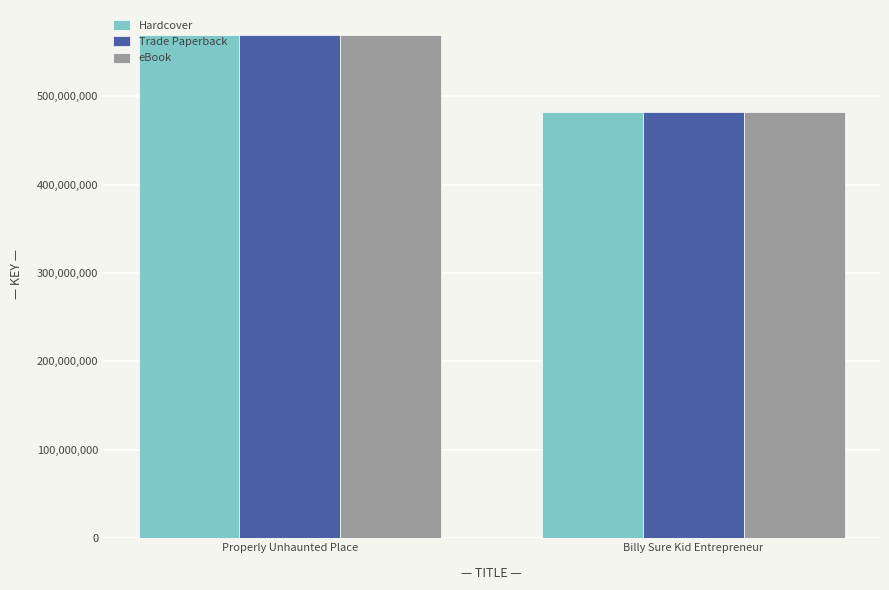

Are the bars horizontal?

No